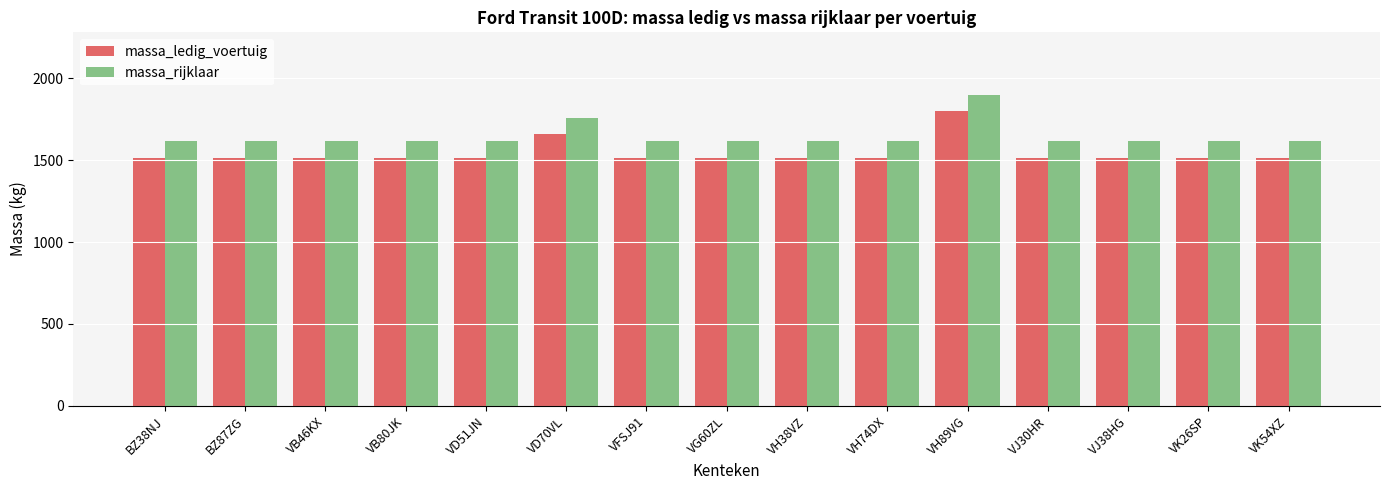

Which category has the highest value in the massa_rijklaar series?

VH89VG